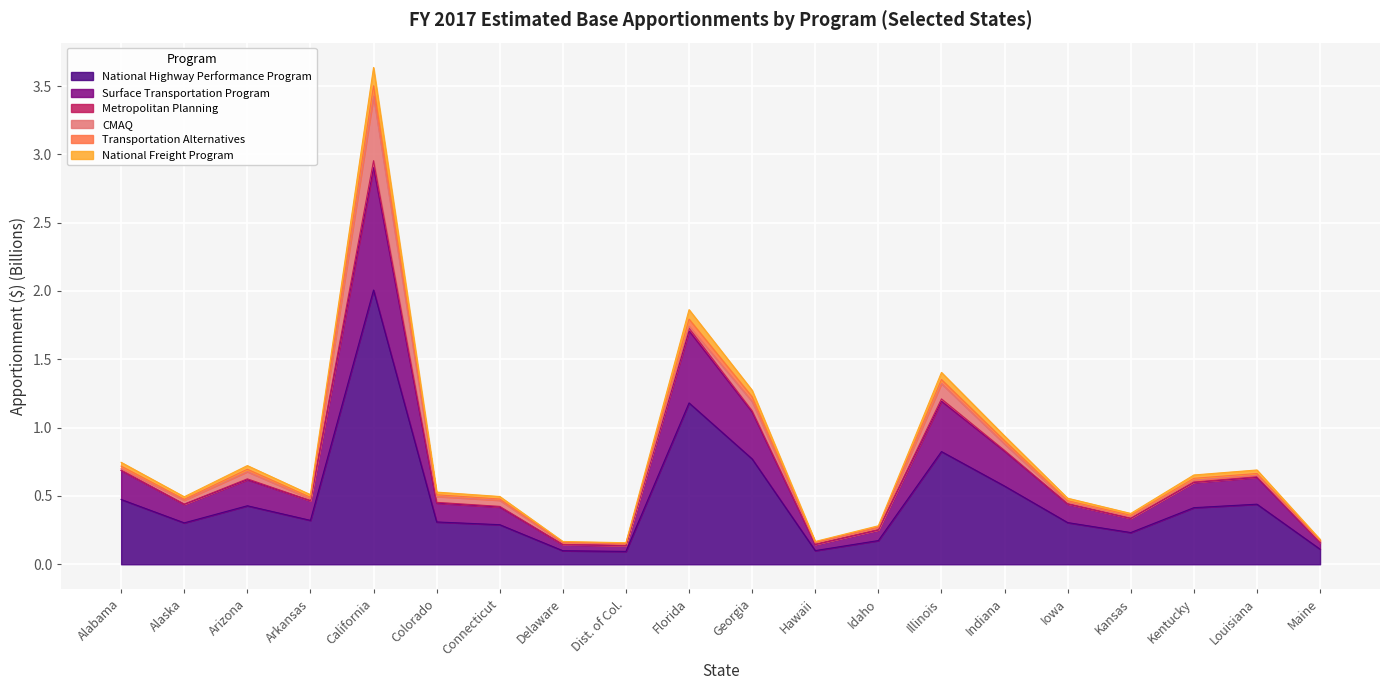

List the labels in order of Transportation Alternatives value, smallest first.

Dist. of Col., Delaware, Hawaii, Maine, Idaho, Kansas, Connecticut, Alaska, Iowa, Colorado, Arkansas, Kentucky, Arizona, Louisiana, Alabama, Indiana, Georgia, Illinois, Florida, California